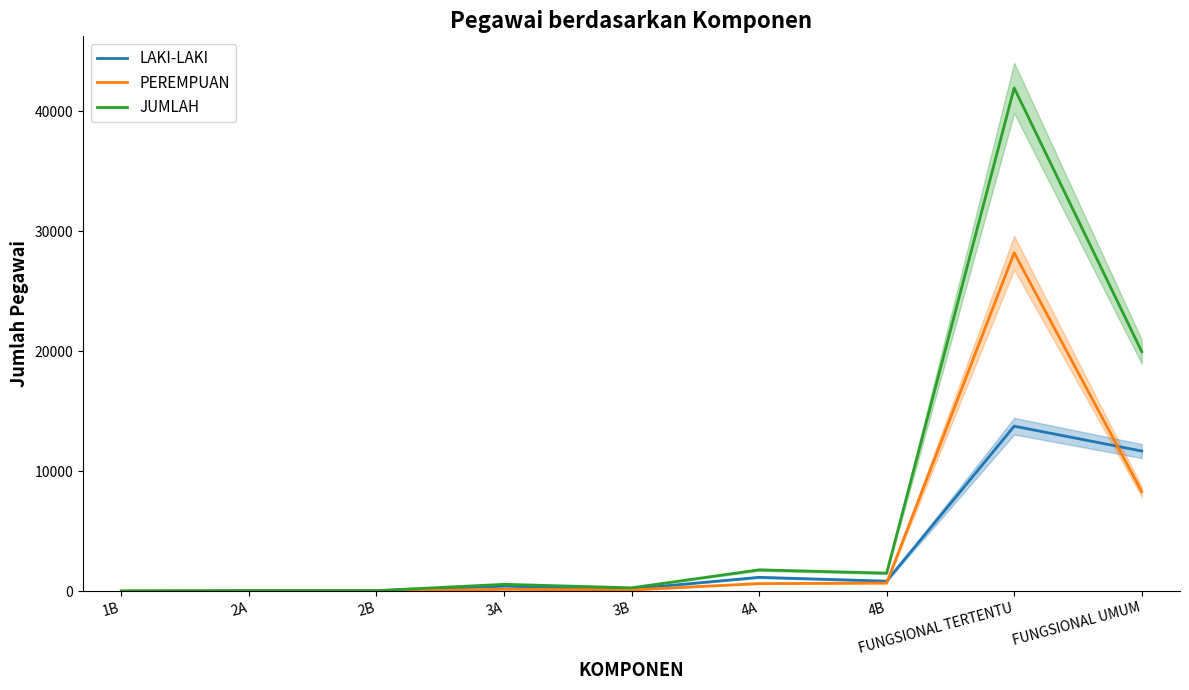

What is the maximum value shown in the chart?

41942